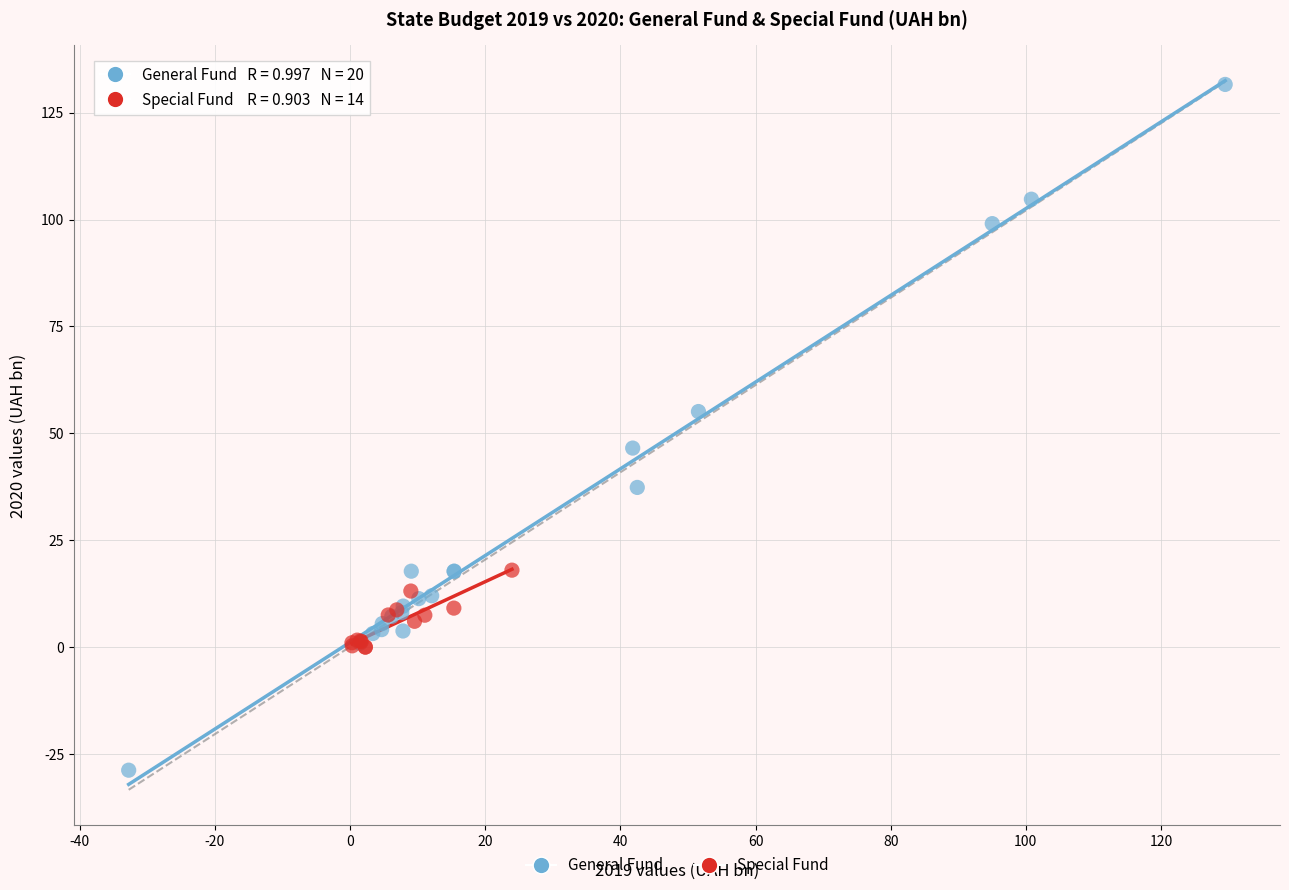

Which series reaches the maximum Y coordinate?

General Fund